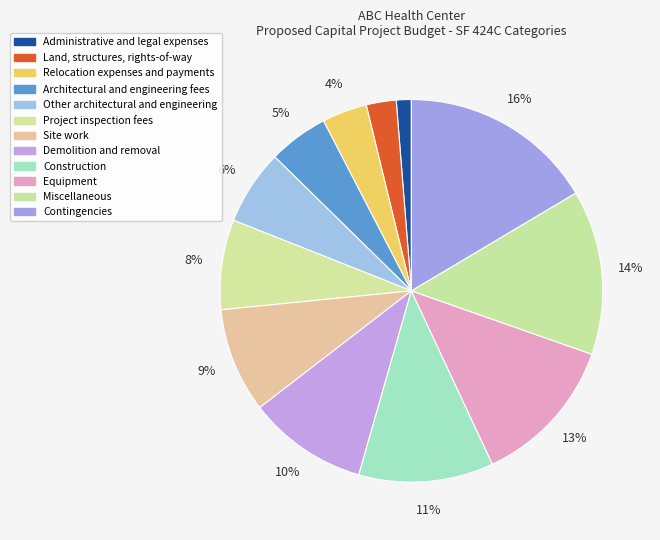

What percentage is the Architectural and engineering fees slice, to the nearest percent?

5%